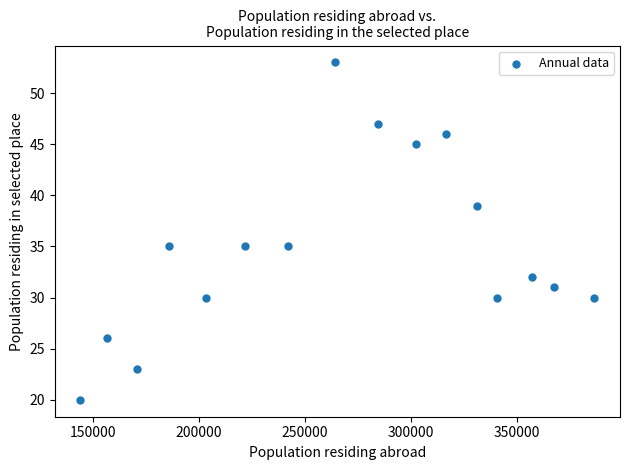

List the coordinates of all points as (Y, X) pairs, reading left to right.

(20, 144002)  (26, 156400)  (23, 170909)  (35, 185848)  (30, 203250)  (35, 221444)  (35, 242070)  (53, 264034)  (47, 284374)  (45, 302525)  (46, 316599)  (39, 331189)  (30, 340514)  (32, 357011)  (31, 367367)  (30, 386486)